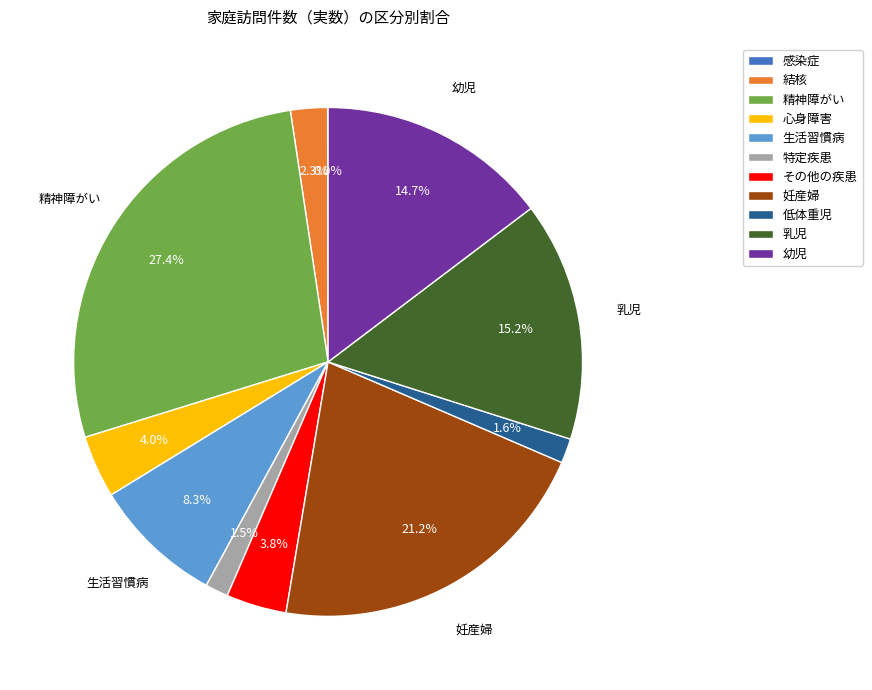

What percentage is the 精神障がい slice, to the nearest percent?

27%